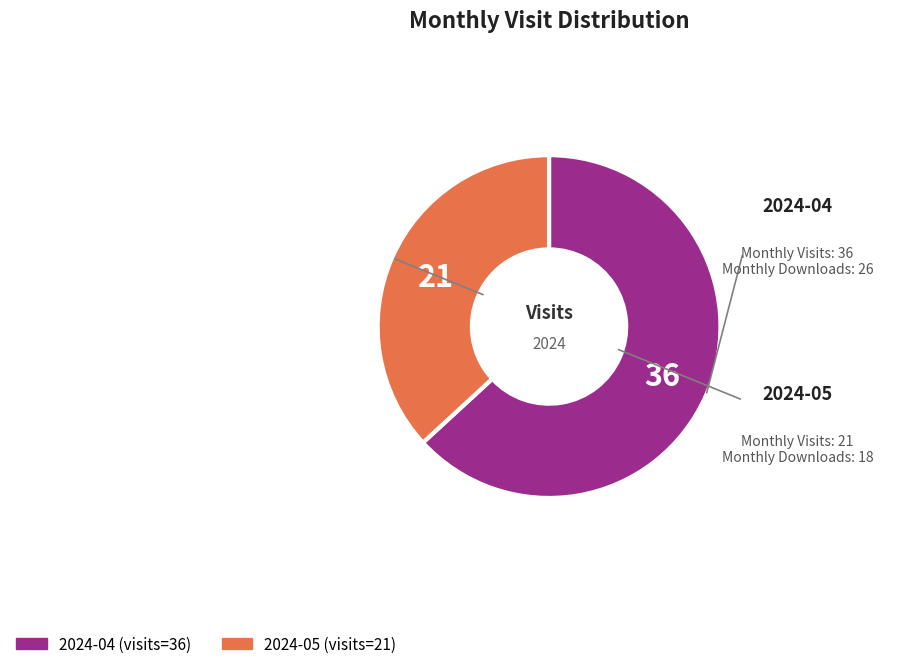

Which category accounts for the majority?

2024-04